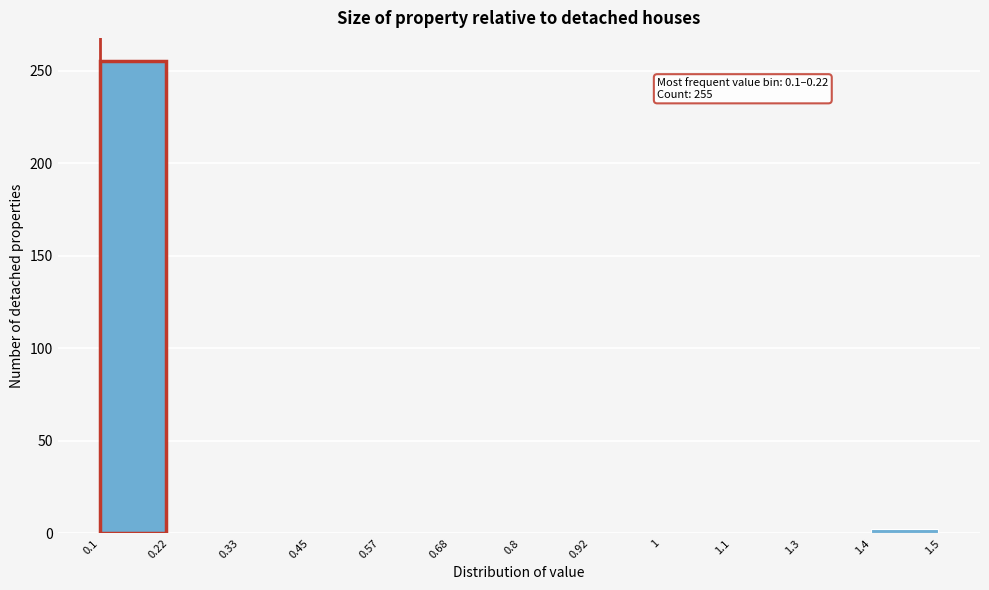

Reading right to left, what are all the values shown in this chart?

1.4=2	1.3=0	1.1=0	1=0	0.92=0	0.8=0	0.68=0	0.57=0	0.45=0	0.33=0	0.22=0	0.1=255